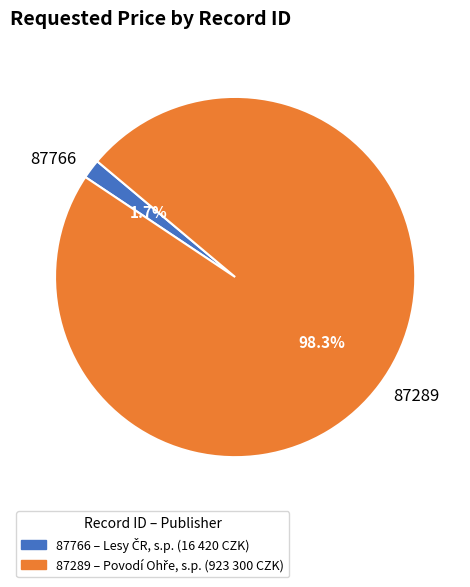

Does any single category account for the majority?

Yes